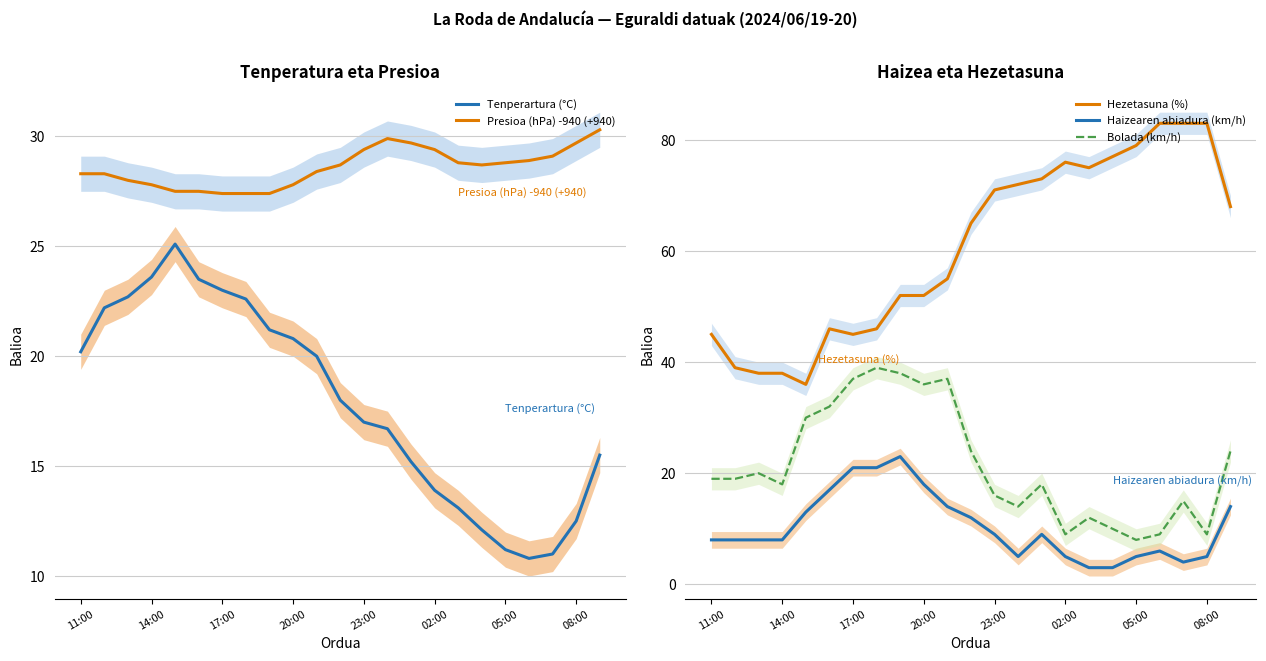

What is the difference between the second highest and minimum values in the Bolada (km/h) series?

30